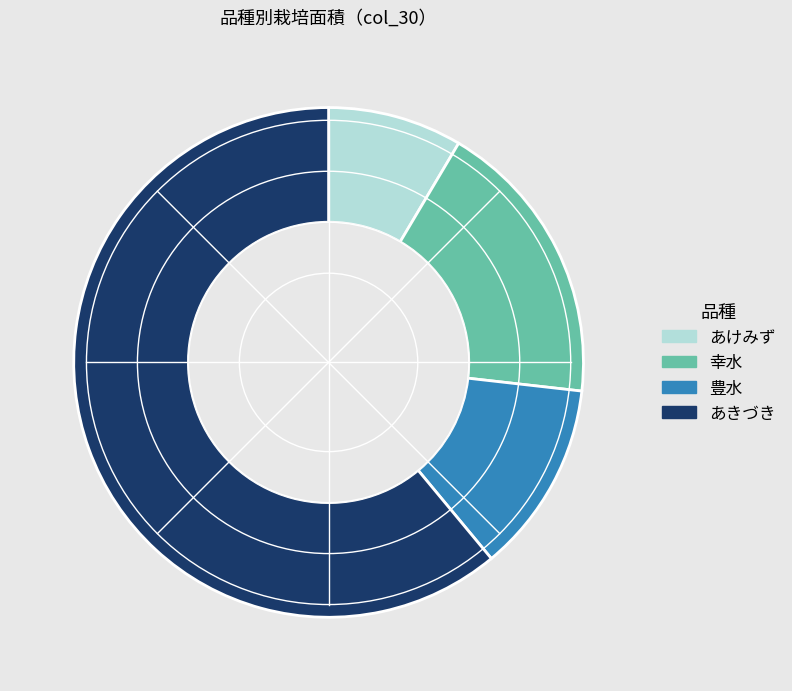

Count the number of slices in the pie.

4